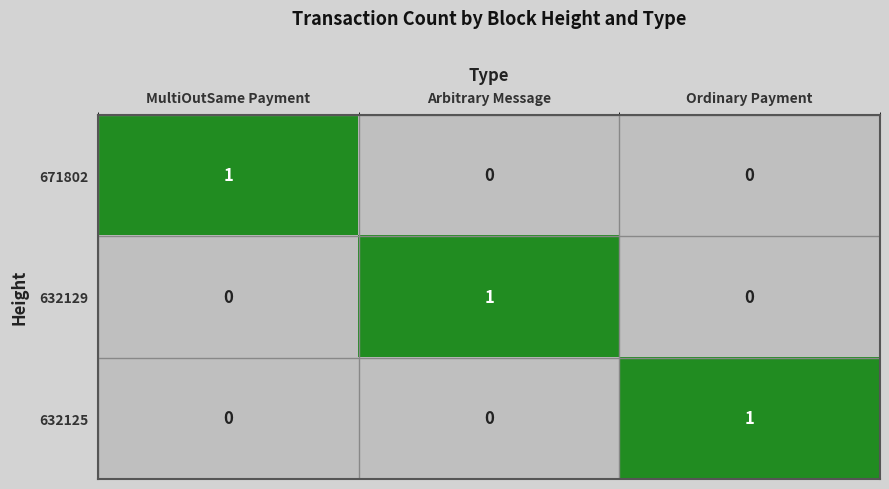

Count the 632125 values in the range 0 to 1.

3